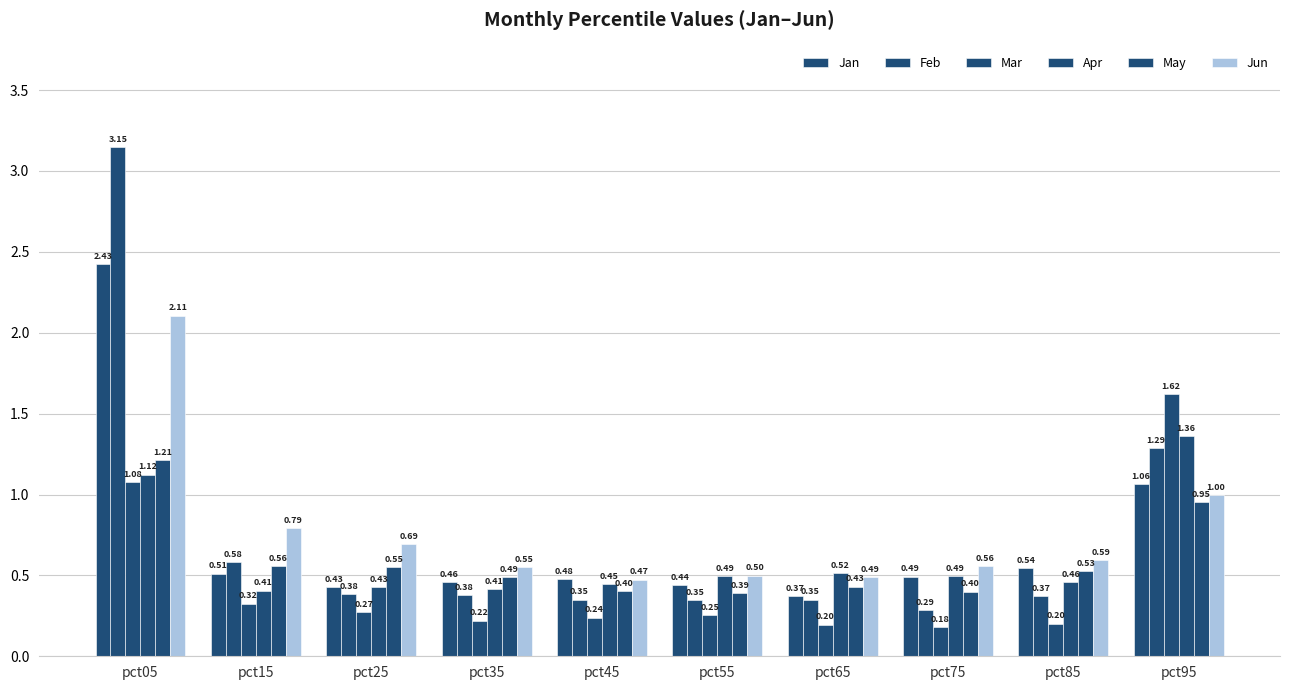

At how many categories does at least one series exceed 1?

2